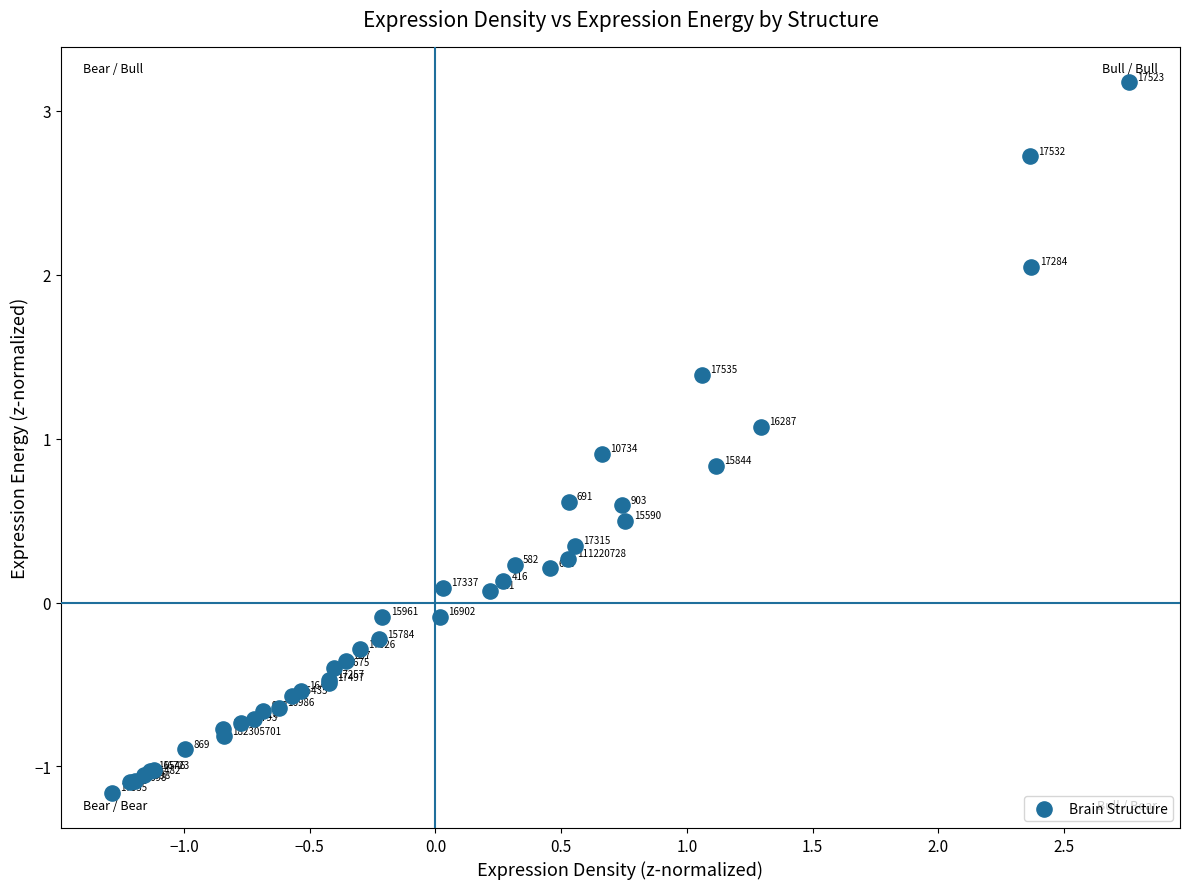

What Y value in the scatter plot is closest to 1?

1.1